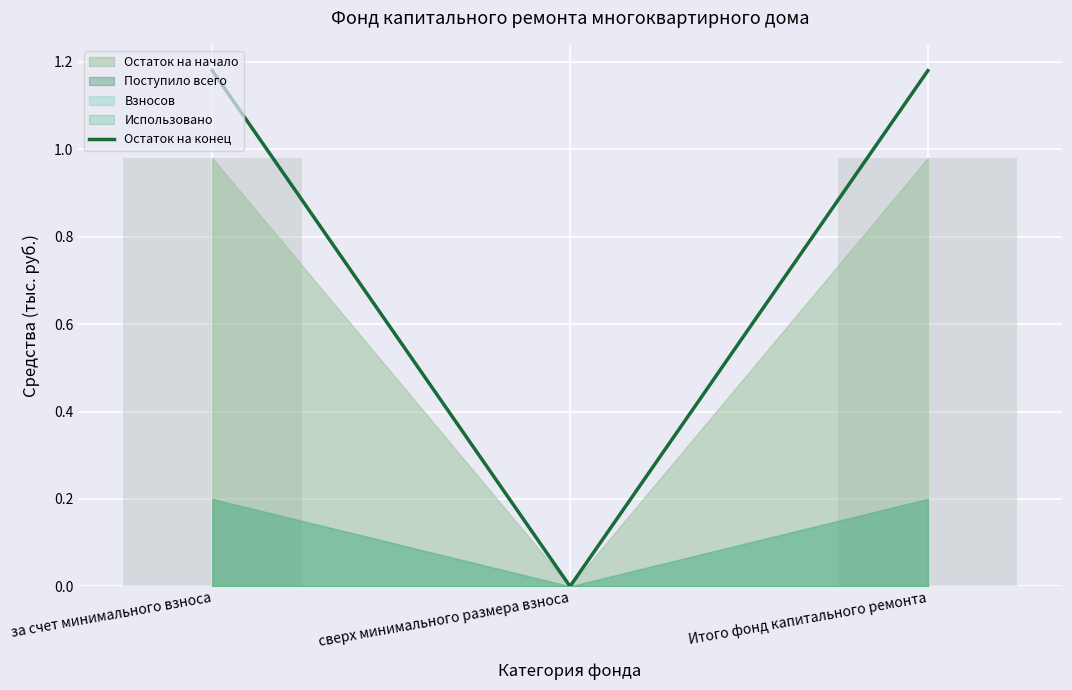

List the labels in order of value, smallest first.

сверх минимального размера взноса, за счет минимального взноса, Итого фонд капитального ремонта